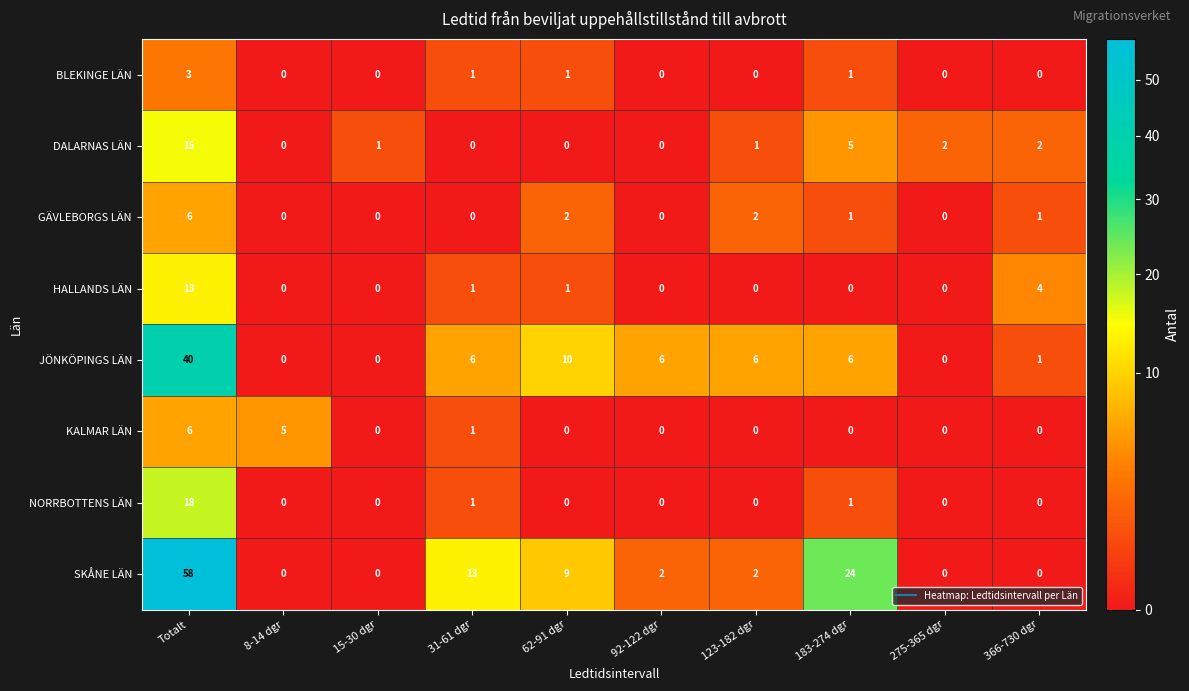

What is the difference between the maximum and minimum values in the JÖNKÖPINGS LÄN series?

40